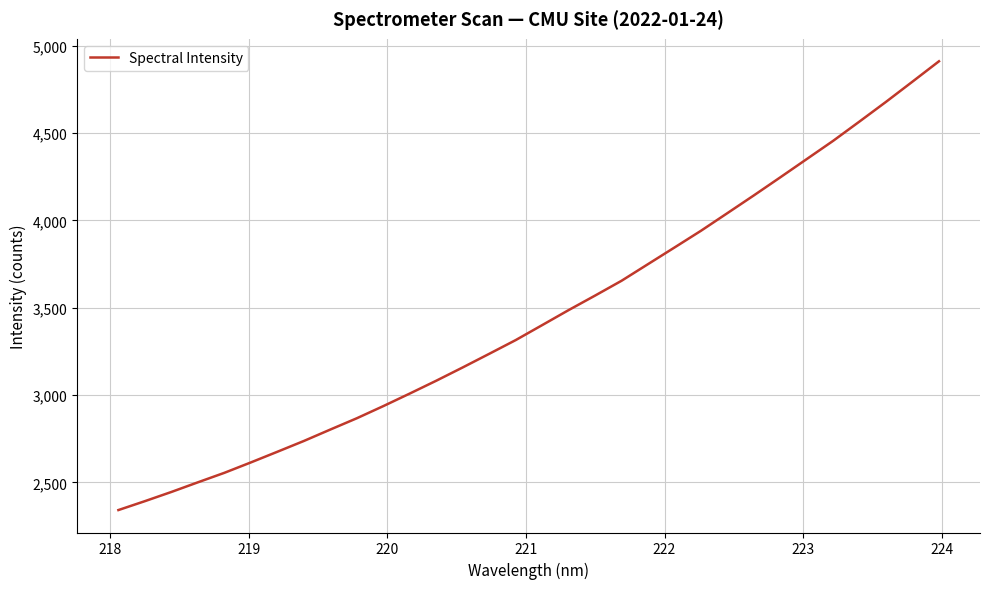

What is the smallest value displayed?

2341.9